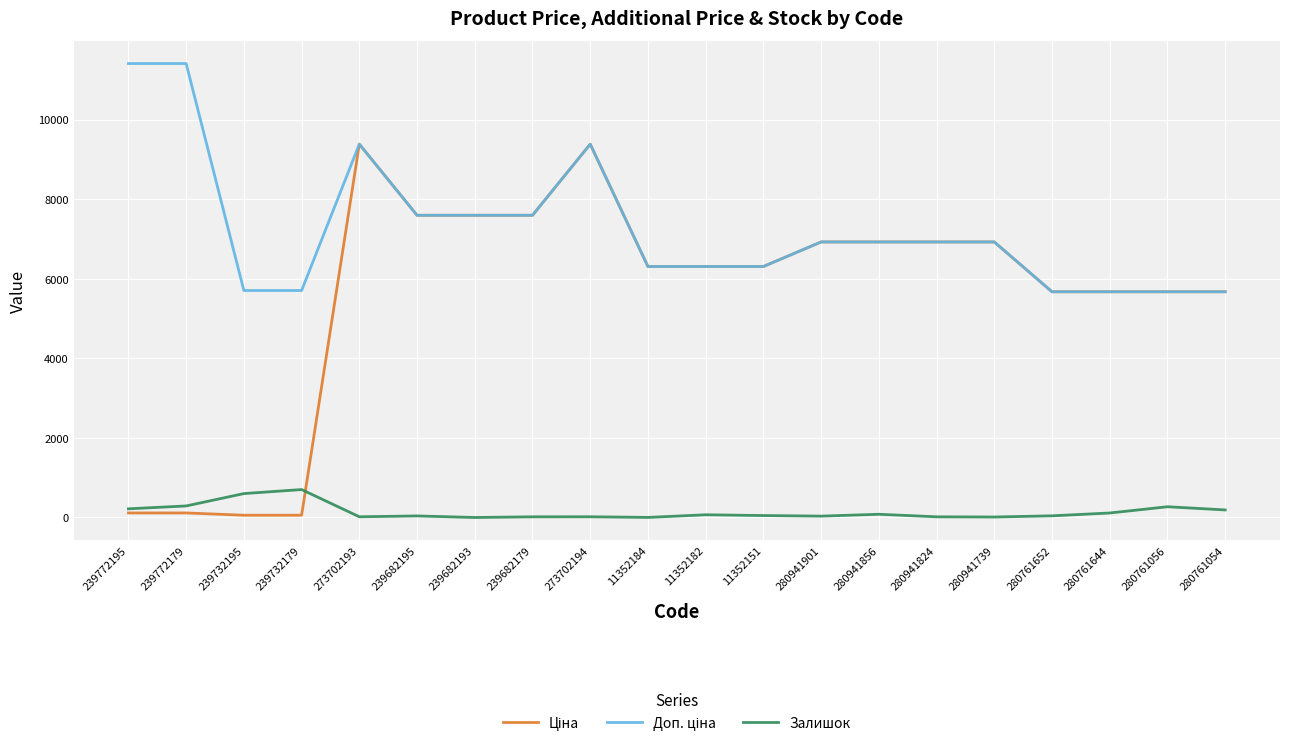

Which series has the largest total across all categories?

Доп. ціна